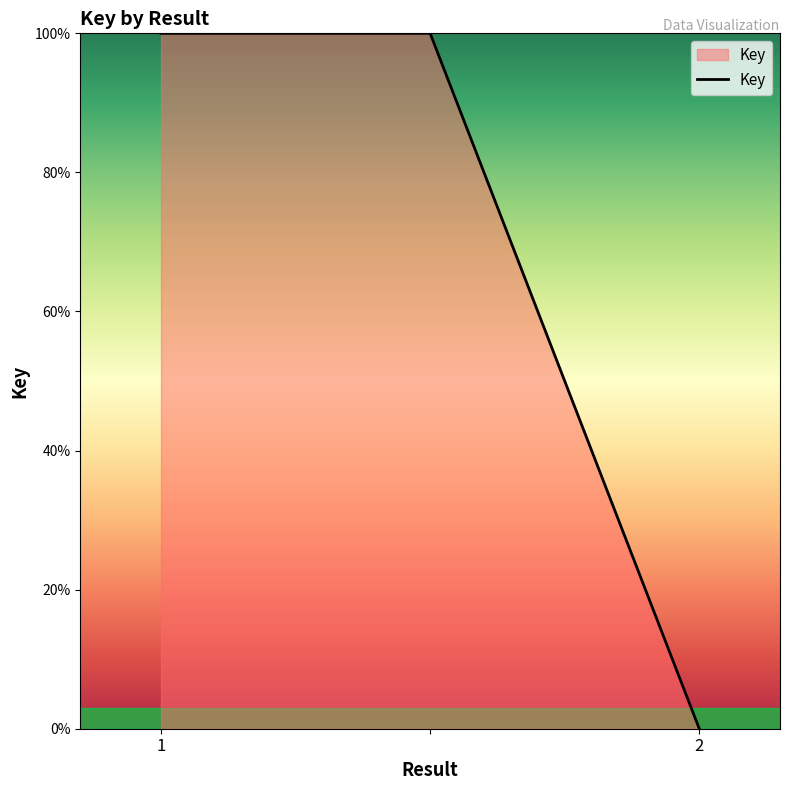

What is the maximum value shown in the chart?

100